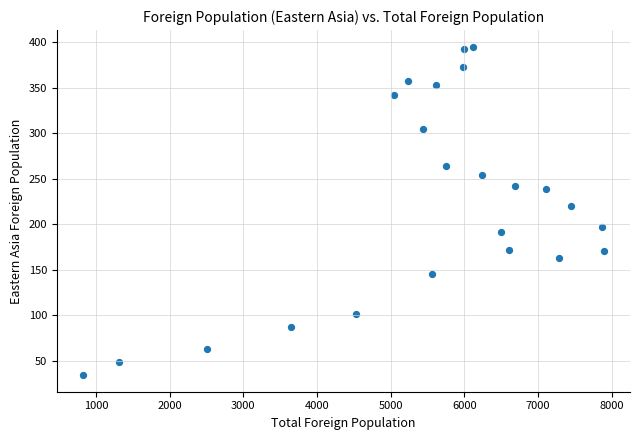

What is the range of Y values (max minus min)?

361